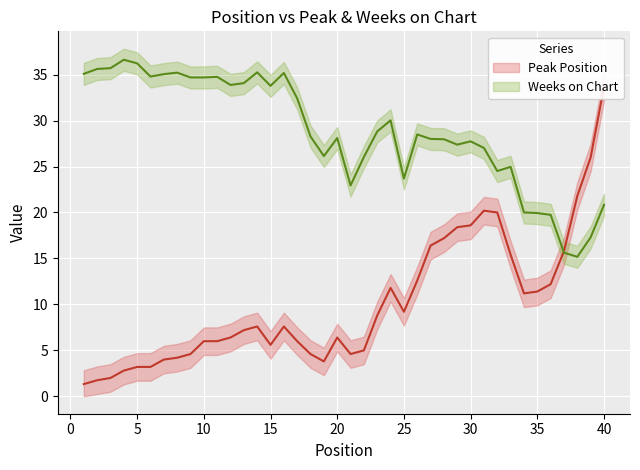

Reading left to right, extract all data points from this chart.

Peak Position: 1.3	1.8	2.0	2.8	3.2	3.2	4.0	4.2	4.6	6.0	6.0	6.4	7.2	7.6	5.6	7.6	6.0	4.6	3.8	6.4	4.6	5.0	8.8	11.8	9.2	12.6	16.4	17.2	18.4	18.6	20.2	20.0	15.4	11.2	11.4	12.2	15.8	21.8	26.0	33.7
Weeks on Chart: 35.1	35.6	35.7	36.6	36.2	34.8	35.1	35.2	34.7	34.7	34.8	33.9	34.1	35.2	33.8	35.2	32.4	28.3	26.1	28.1	22.9	26.0	28.8	30.0	23.7	28.5	28.0	28.0	27.4	27.7	27.0	24.5	25.0	20.0	19.9	19.7	15.6	15.2	17.3	20.8